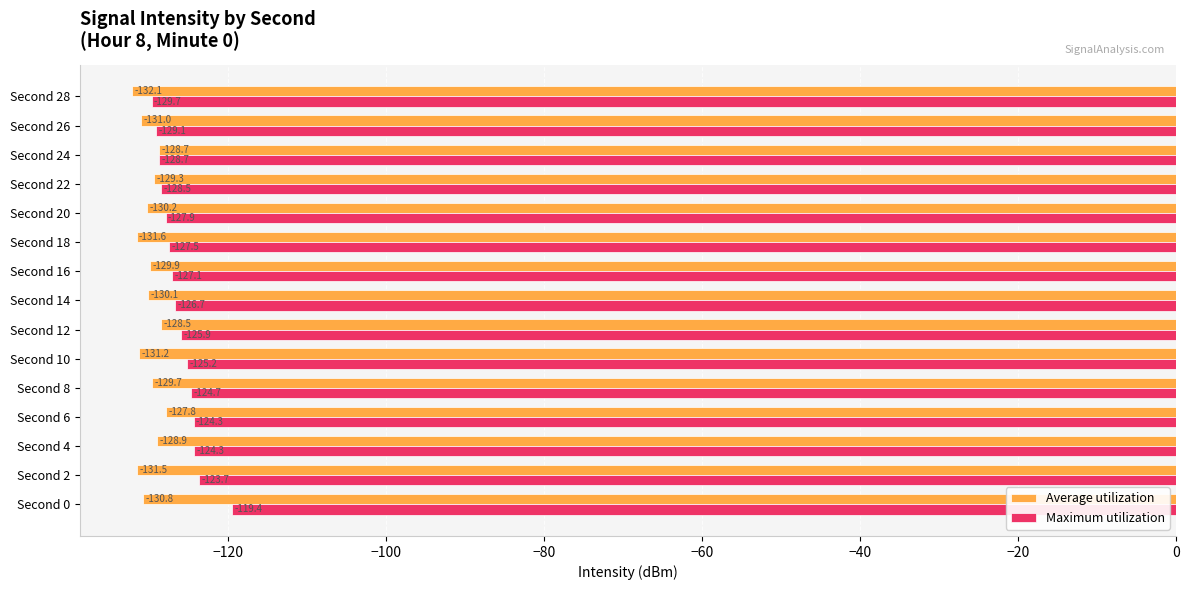

Which series has the largest range (max minus min)?

Maximum utilization